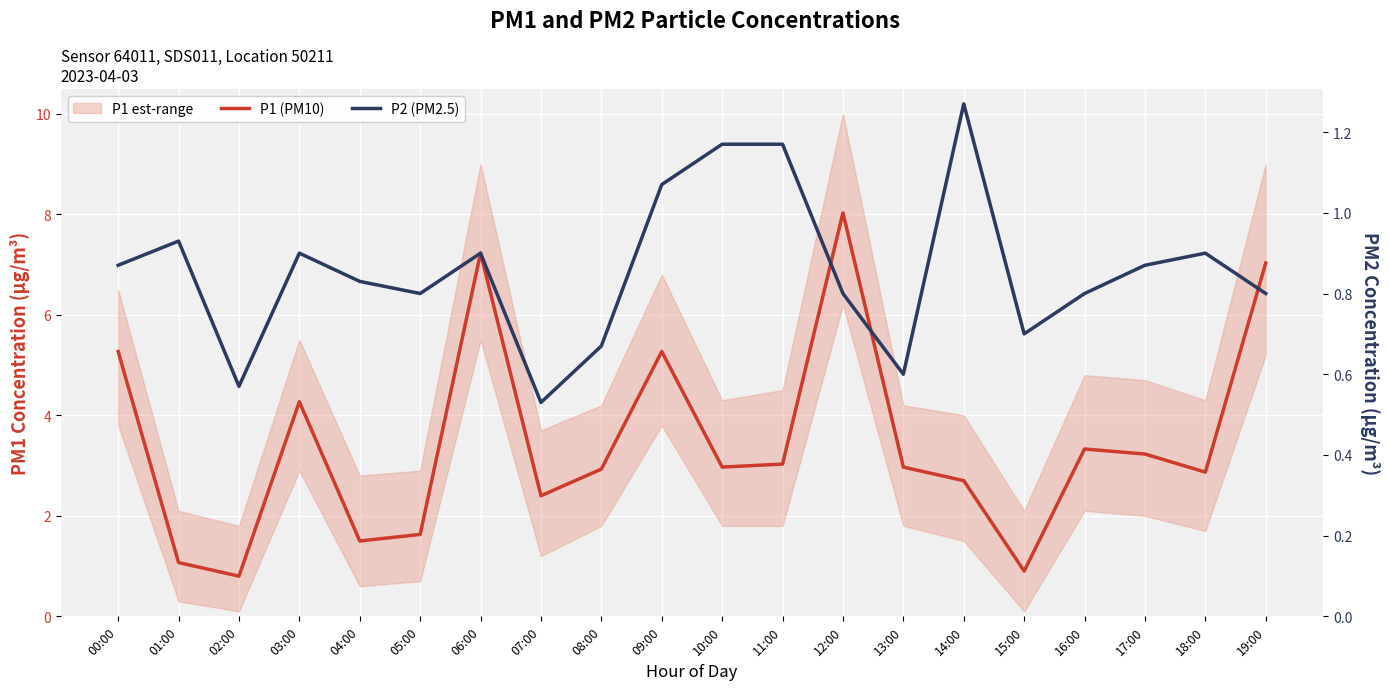

How many data points does each series have?

20